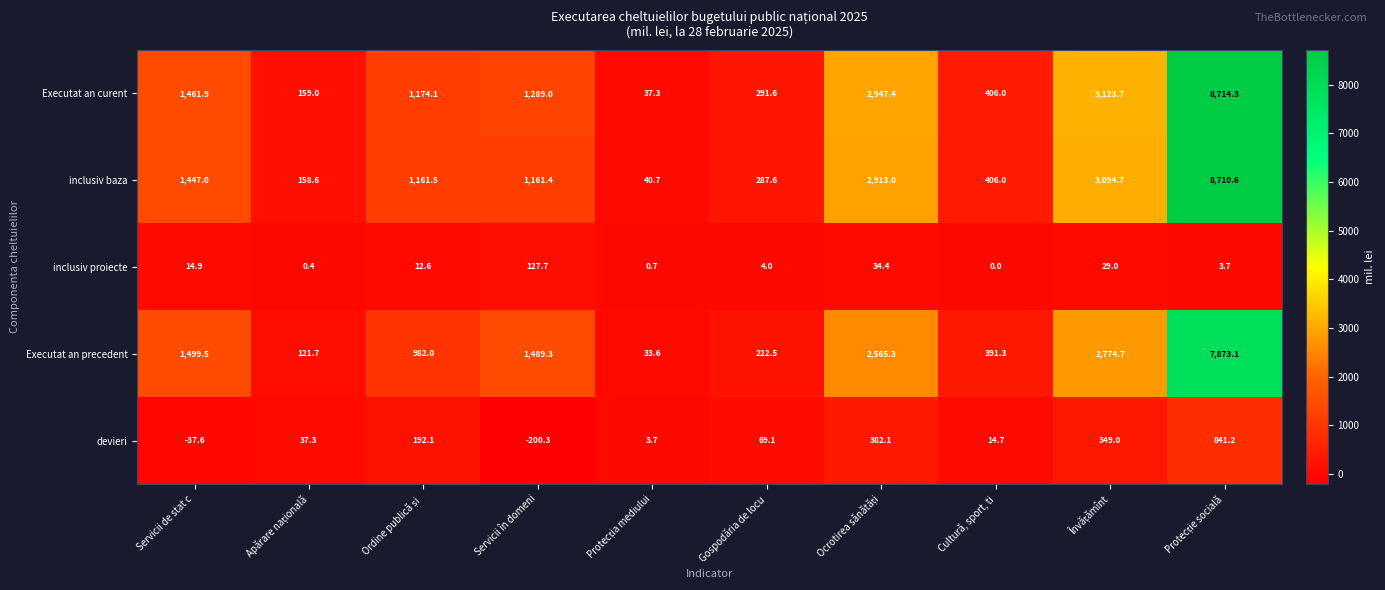

What is the minimum value for Executat an precedent?

33.6